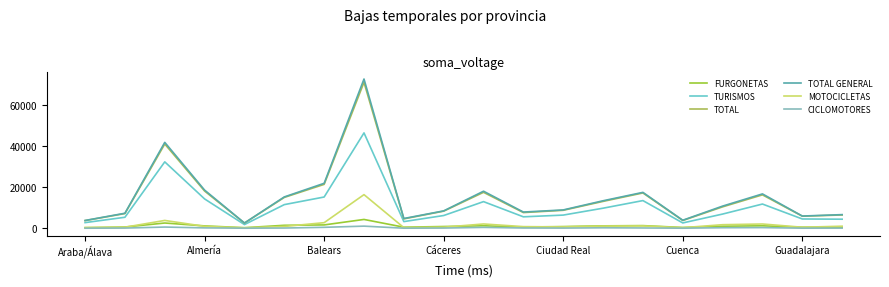

How many distinct data groups are displayed?

6